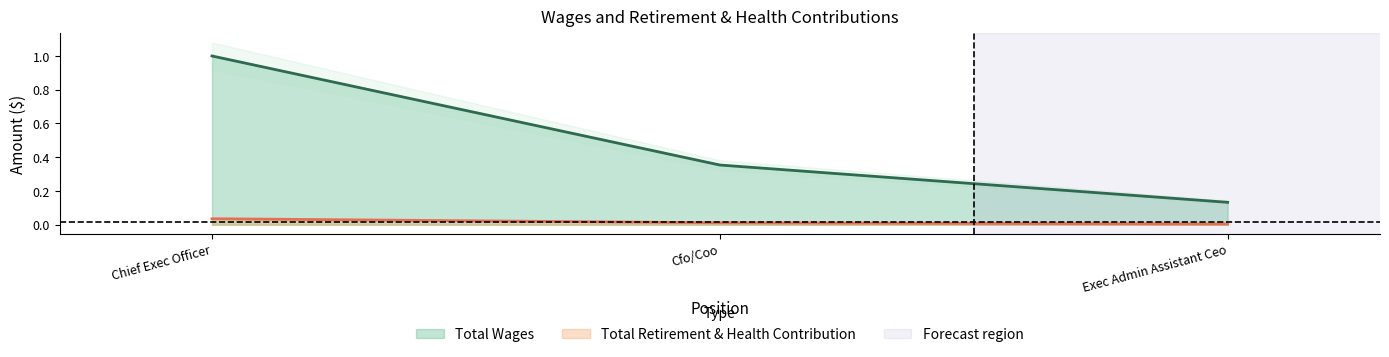

Which label corresponds to the largest value in the chart?

Chief Exec Officer